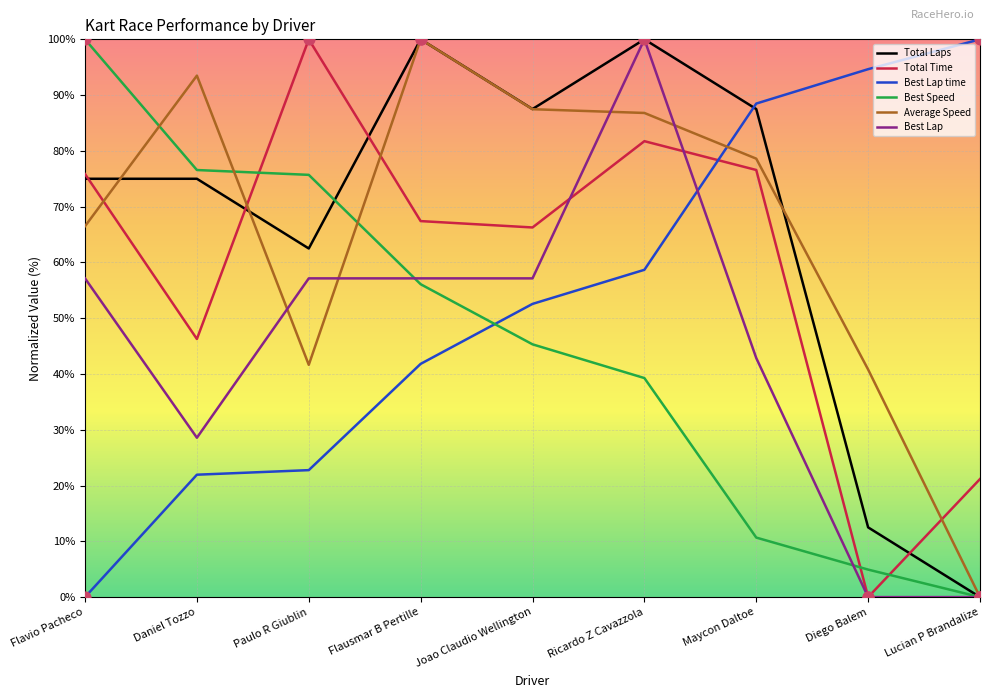

What is the total value across all series at Maycon Daltoe?

384.7